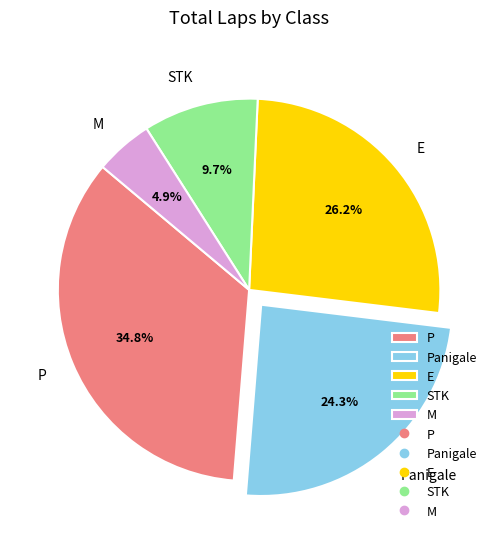

To the nearest percent, what portion does E represent?

26%